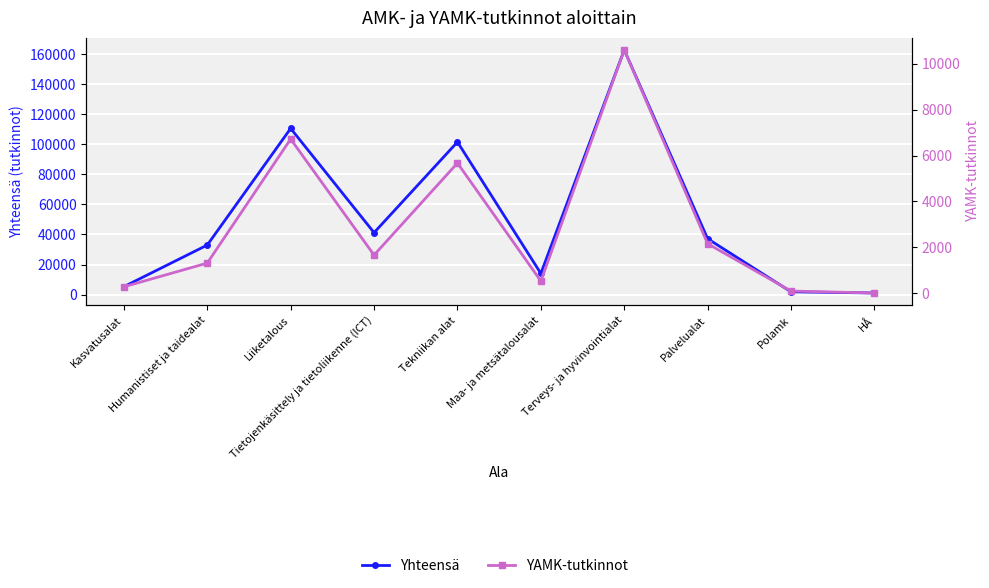

List the series in order of their overall mean, lowest first.

YAMK-tutkinnot, Yhteensä